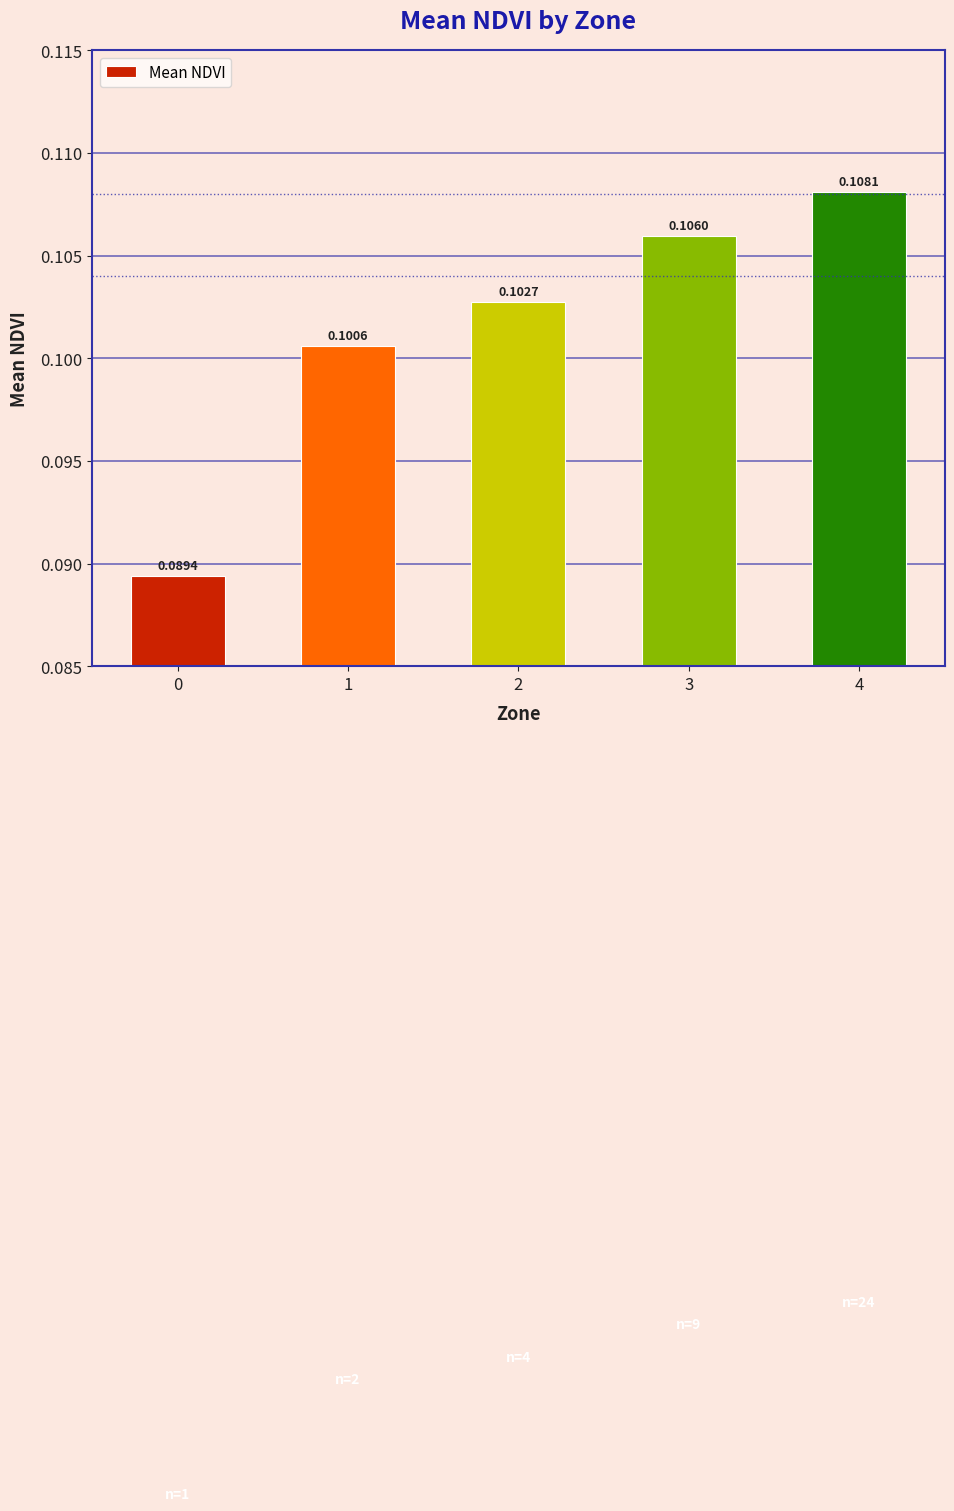

What is the sum of all values?

0.5